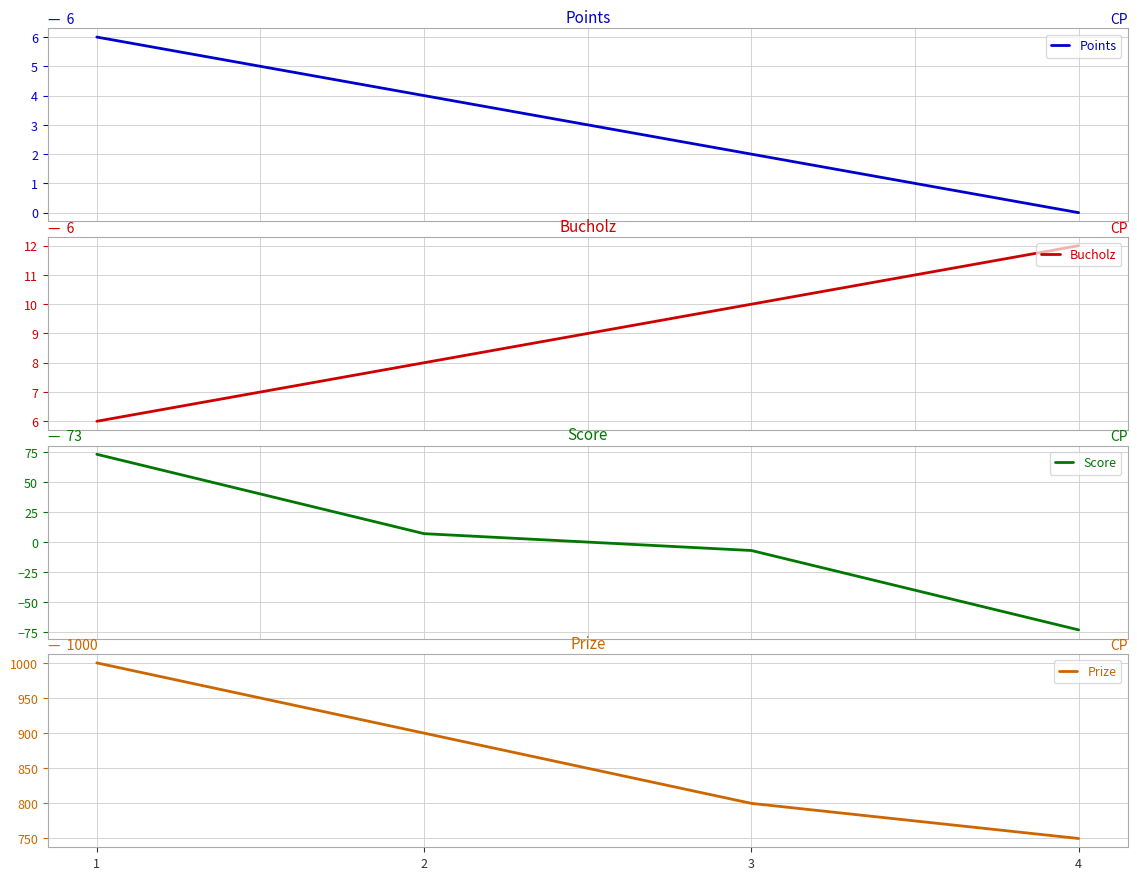

What is the difference between the highest and lowest values at 1?

994